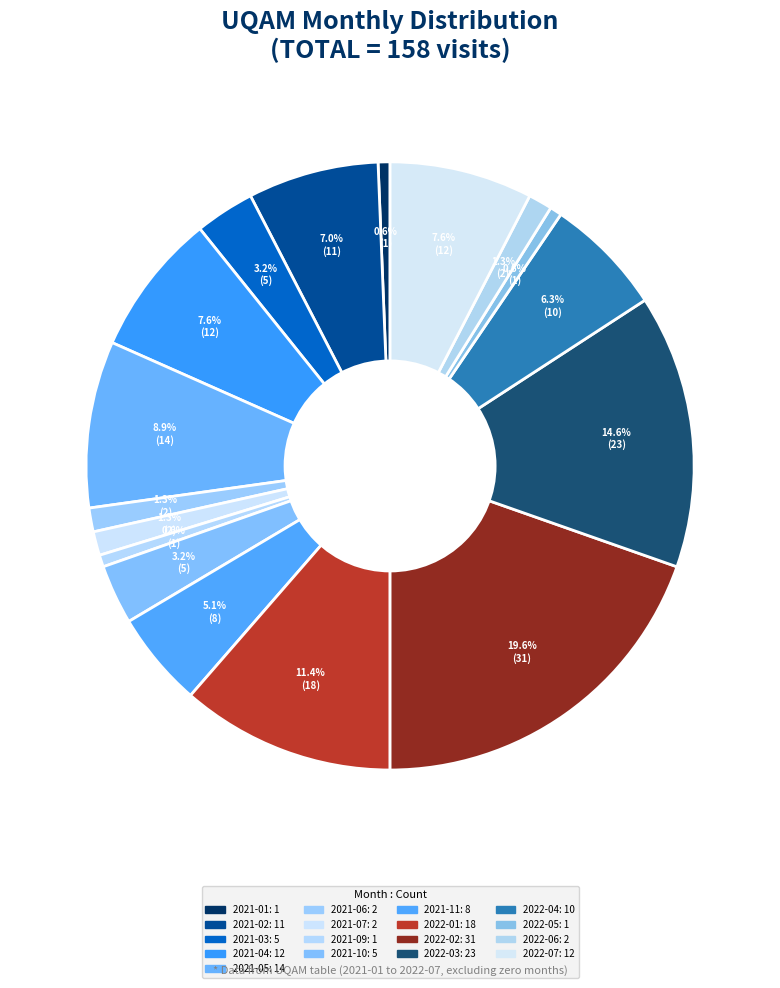

How many segments does this pie chart have?

17